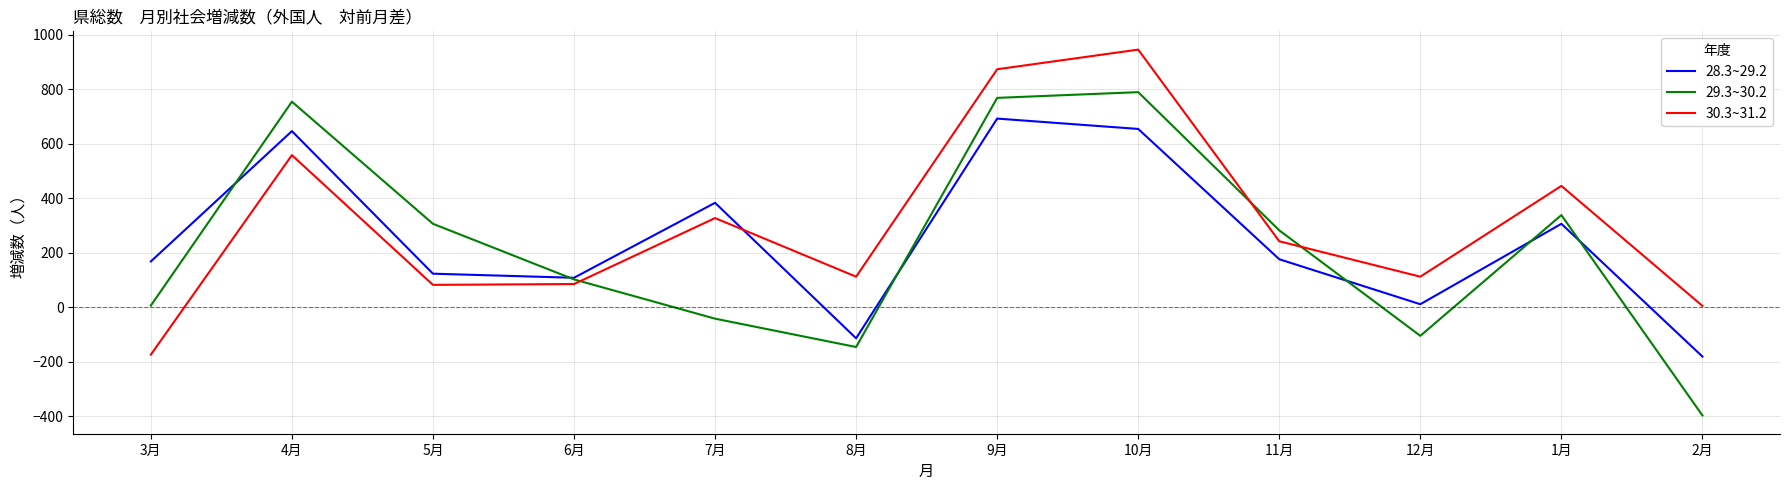

Read the 28.3~29.2 value at 8月, to the nearest 50.

-100